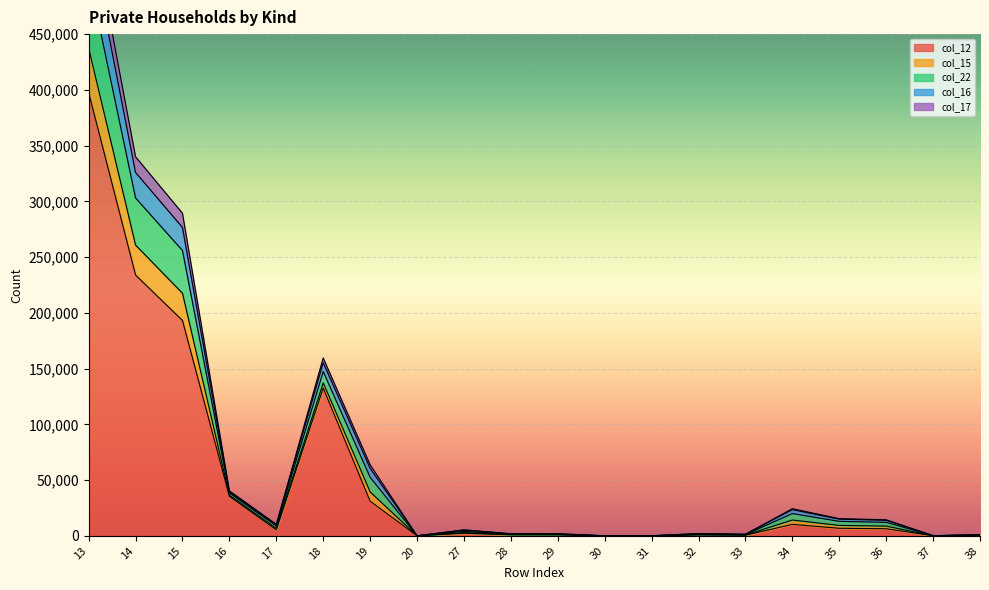

What are all the series names shown in the legend?

col_12, col_15, col_22, col_16, col_17